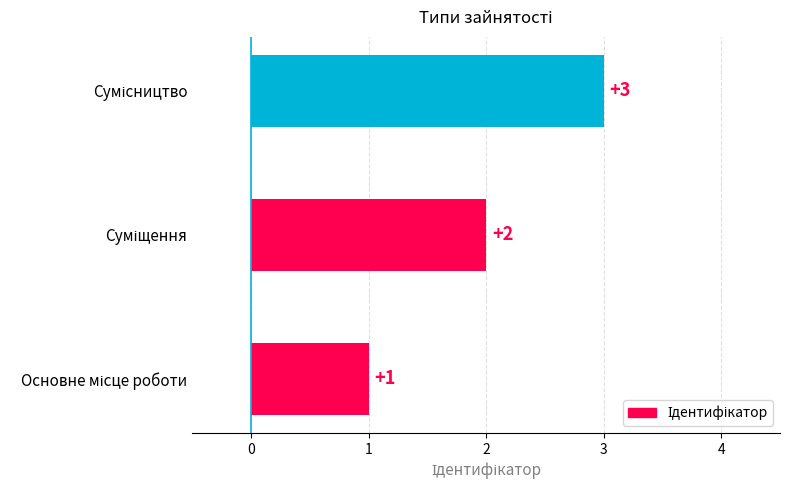

What is the sum of all values?

6